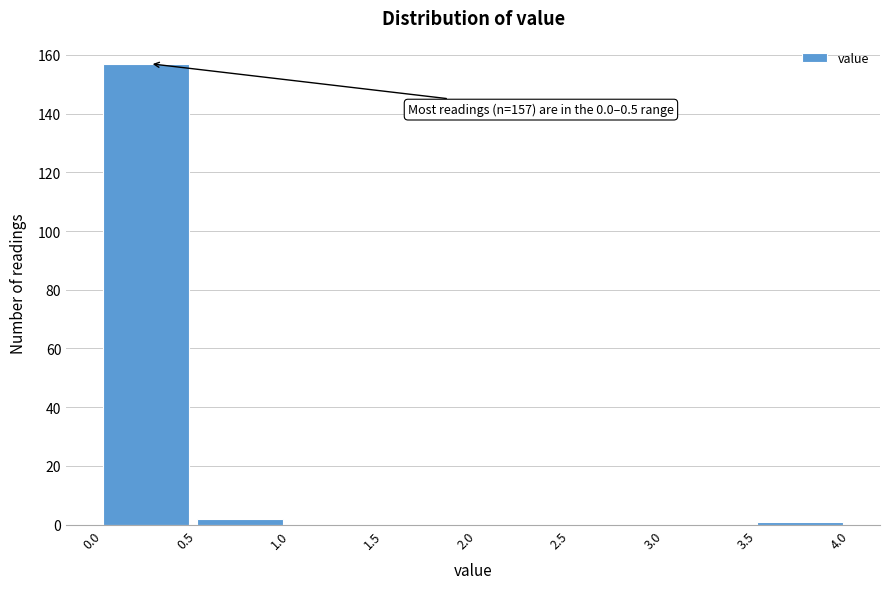

Which range on the x-axis has the tallest bar?

0.0 to 0.5